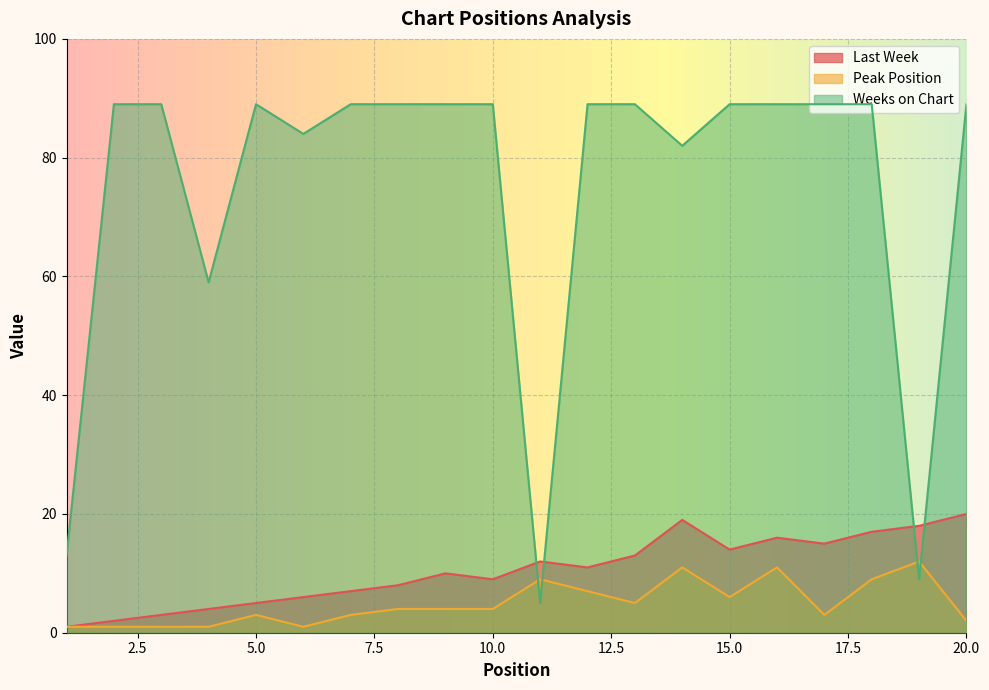

True or false: Last Week and Peak Position cross at least once.

False